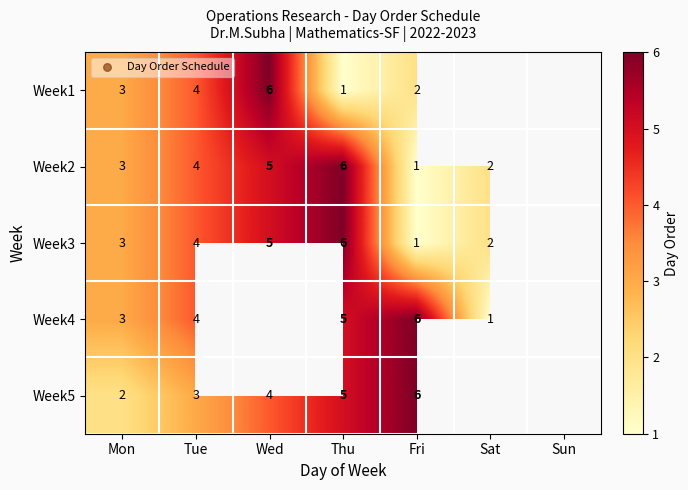

What is the minimum value shown in the chart?

1.0